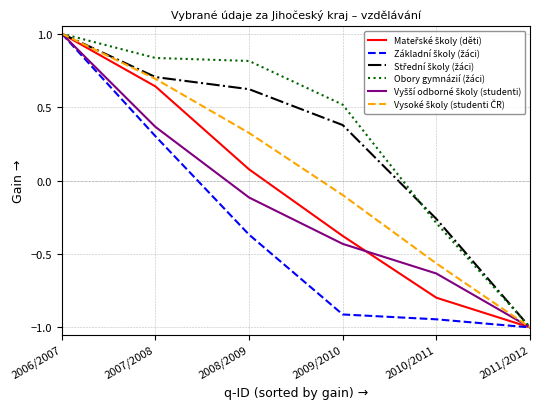

Count the number of data series in this chart.

6